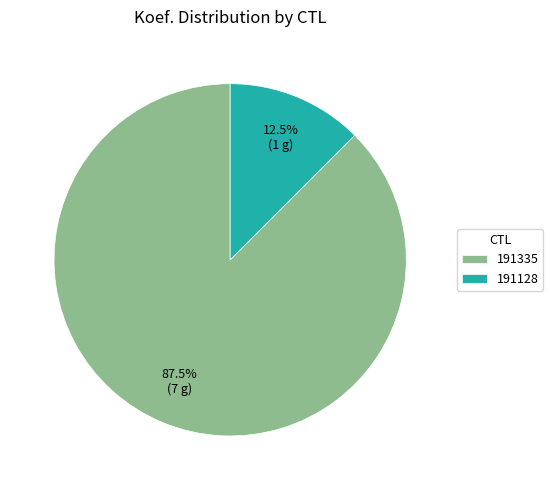

Count the number of slices in the pie.

2